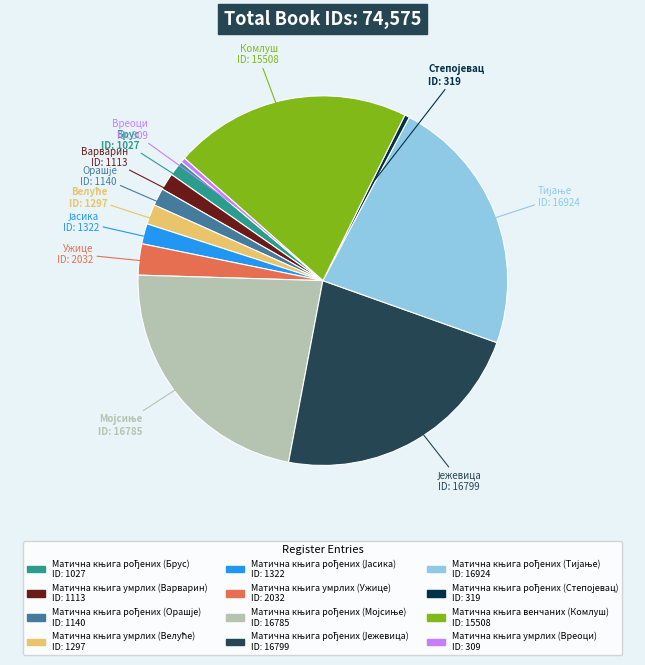

Is there a majority slice in this chart?

No